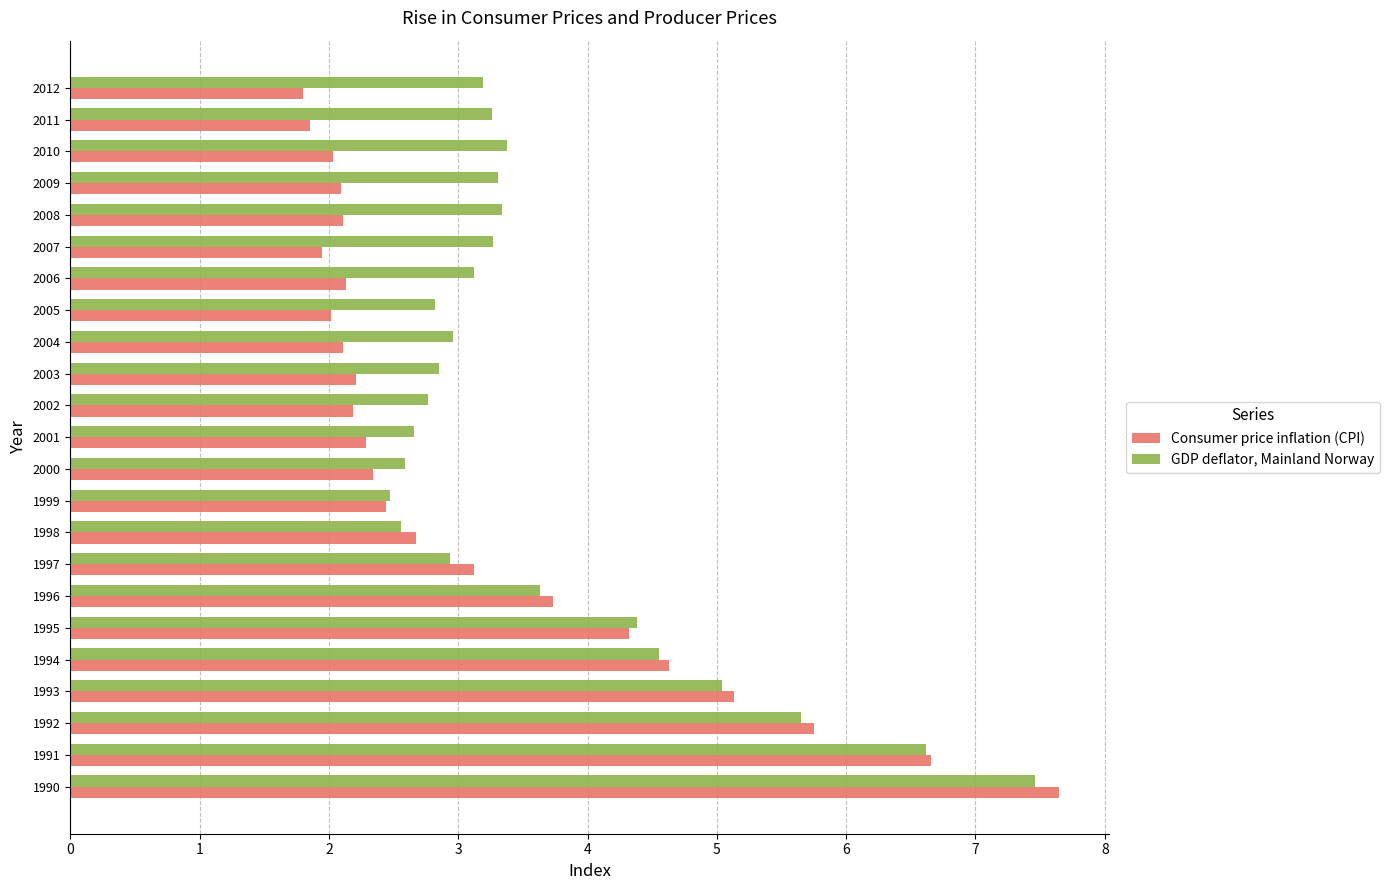

Rank the series by their maximum value, from highest to lowest.

Consumer price inflation (CPI), GDP deflator, Mainland Norway